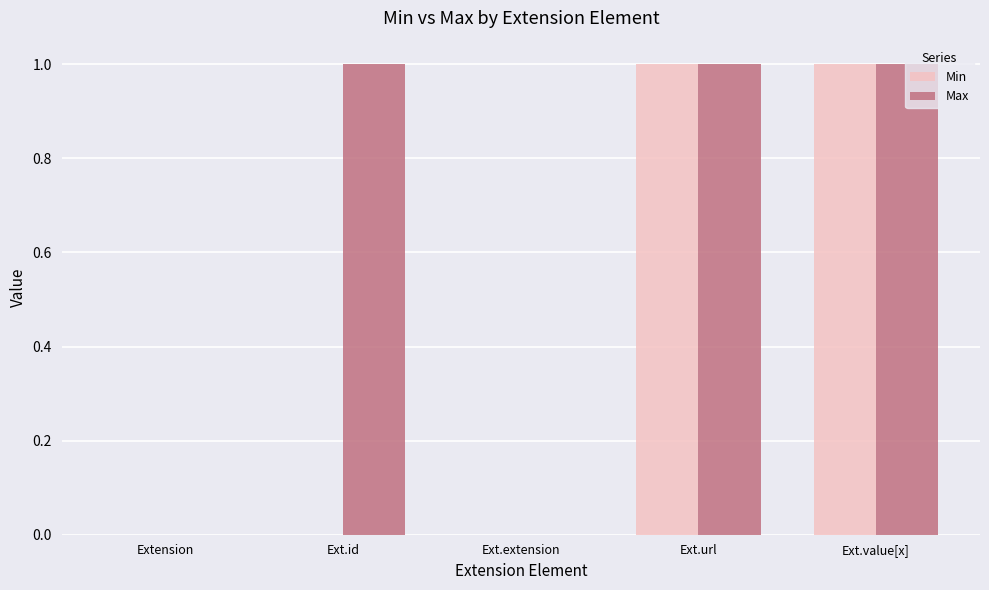

Reading right to left, list all the values displayed in this chart.

Min: 1	1	0	0	0
Max: 1	1	0	1	0